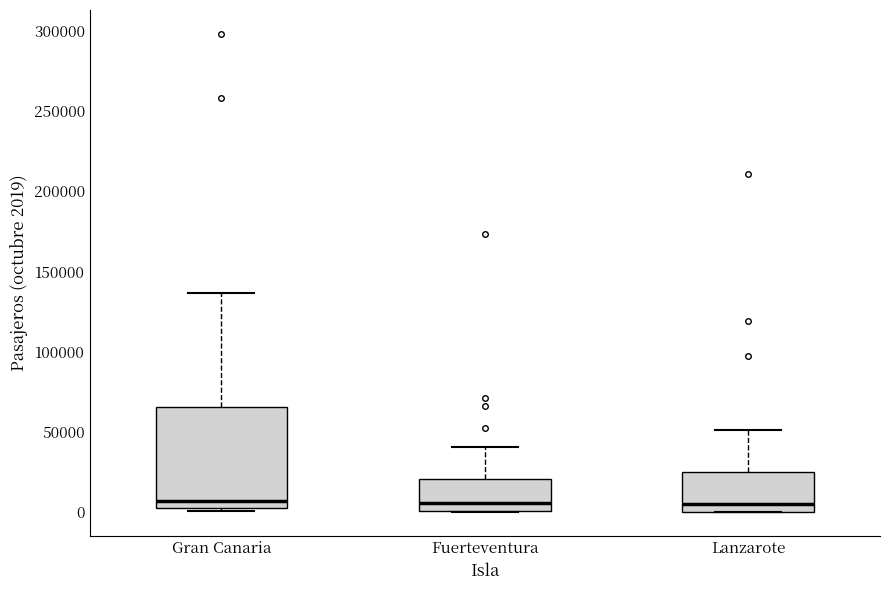

Which box is the tallest, from its lower edge to its upper edge?

Gran Canaria